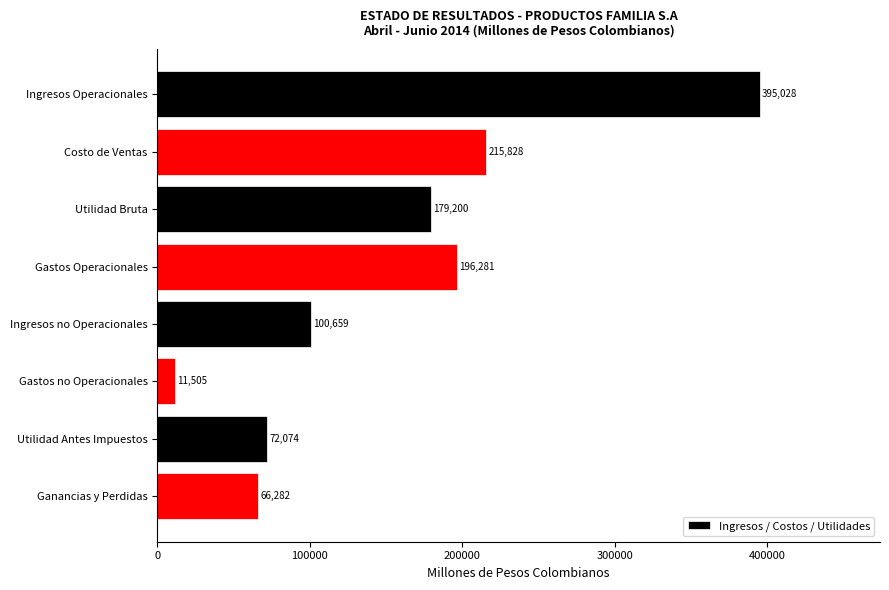

What is the value of the 8th bar from the top?

66281.7